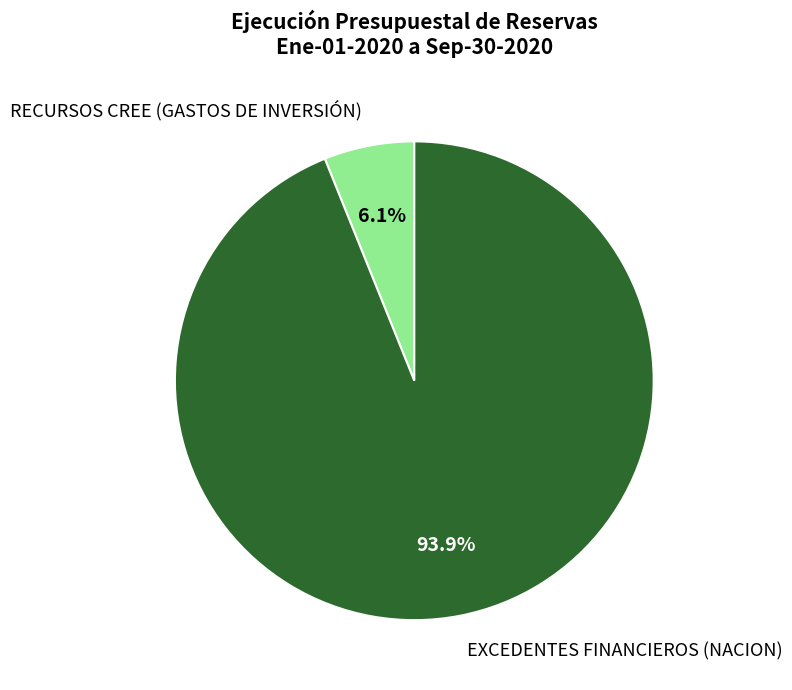

To the nearest percent, what is the difference between the EXCEDENTES FINANCIEROS (NACION) and RECURSOS CREE (GASTOS DE INVERSIÓN) slice percentages?

88%